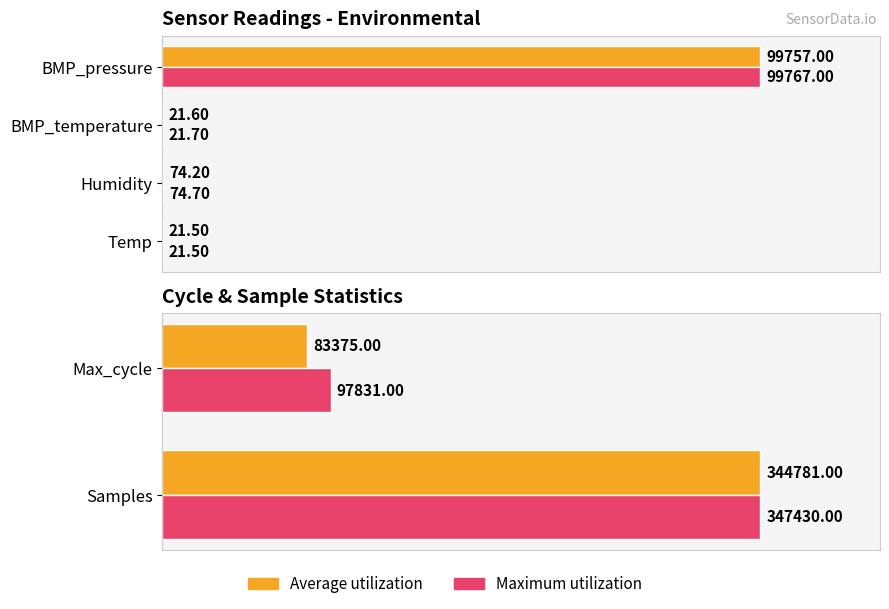

The value of Maximum utilization at 1 is 43.8. True or false?

False